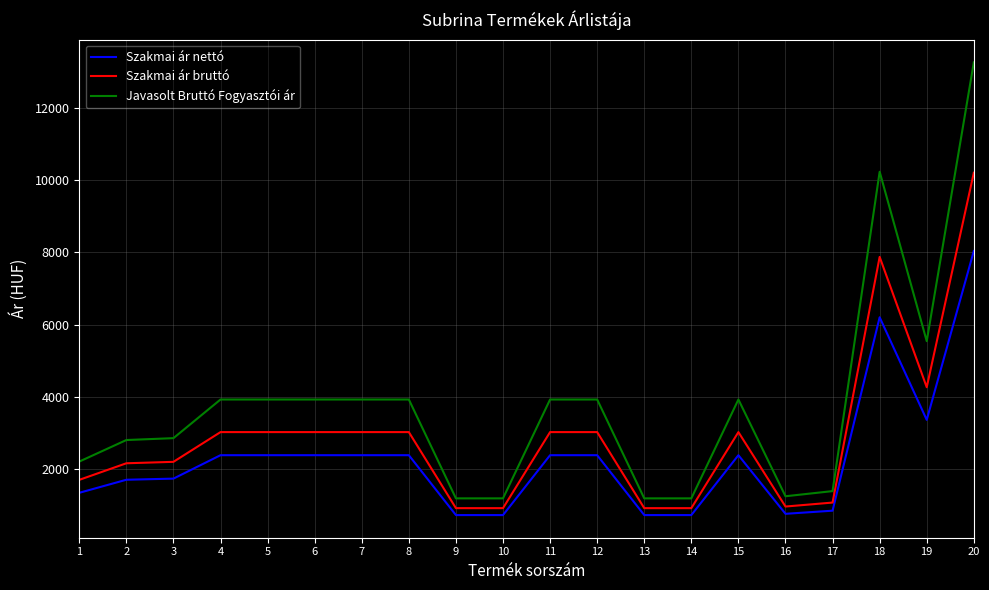

How many lines are shown in the chart?

3